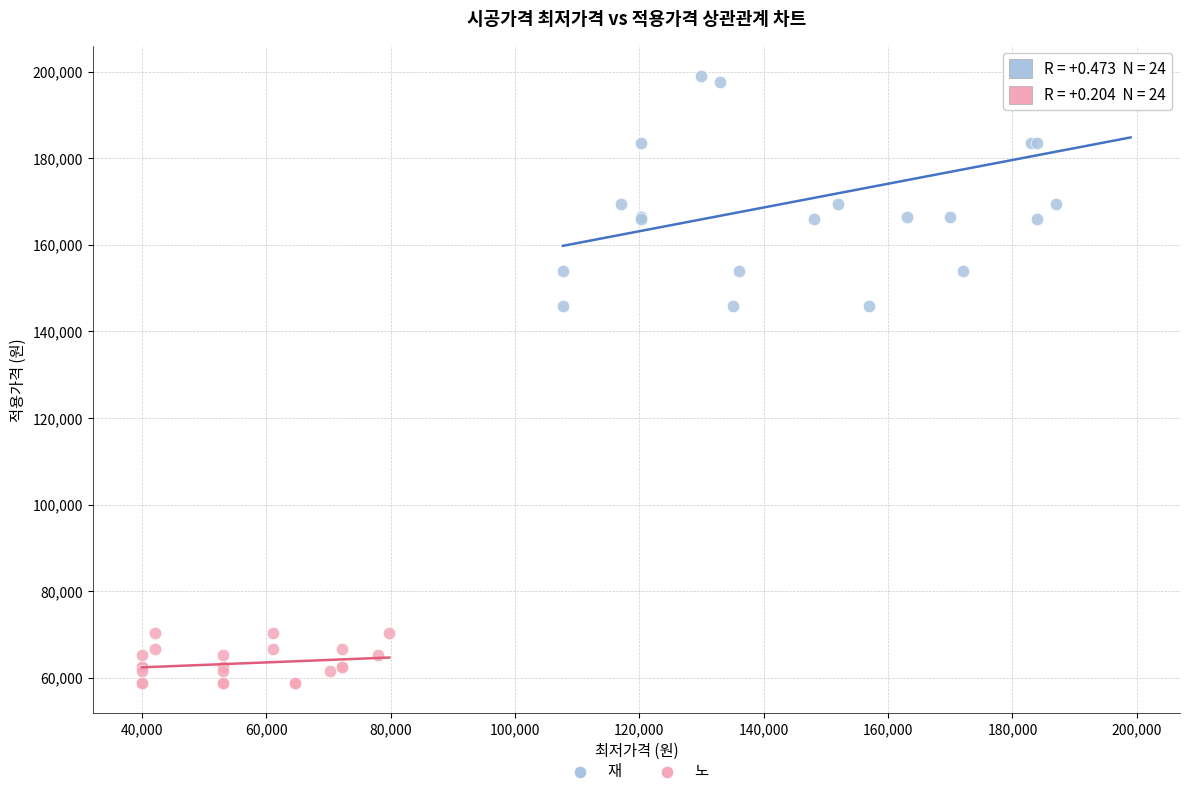

Which series contains the highest Y value?

재